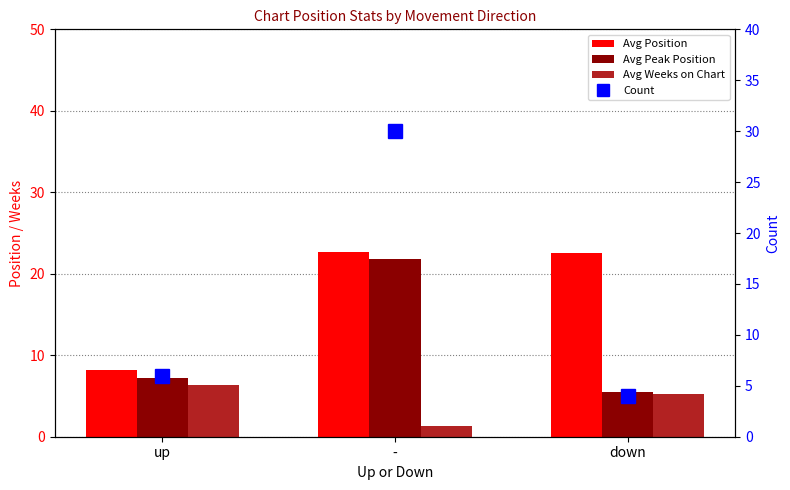

Is the value of Avg Position at - greater than the value of Avg Weeks on Chart at -?

Yes